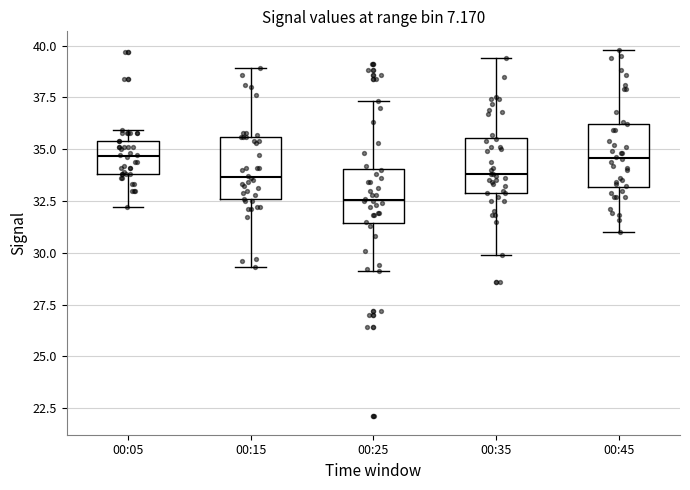

Reading left to right, transcribe this box plot: for each box, give where its median line is, the range the box spans, and where its two whiskers end, as read against the y-axis. The values are not printed on the chart, so give them approximately, as read against the axis.

00:05: median 34.5, box 34.0 to 35.5, whiskers 32.0 to 36.0
00:15: median 33.5, box 32.5 to 35.5, whiskers 29.5 to 39.0
00:25: median 32.5, box 31.5 to 34.0, whiskers 29.0 to 37.5
00:35: median 34.0, box 33.0 to 35.5, whiskers 30.0 to 39.5
00:45: median 34.5, box 33.0 to 36.0, whiskers 31.0 to 40.0